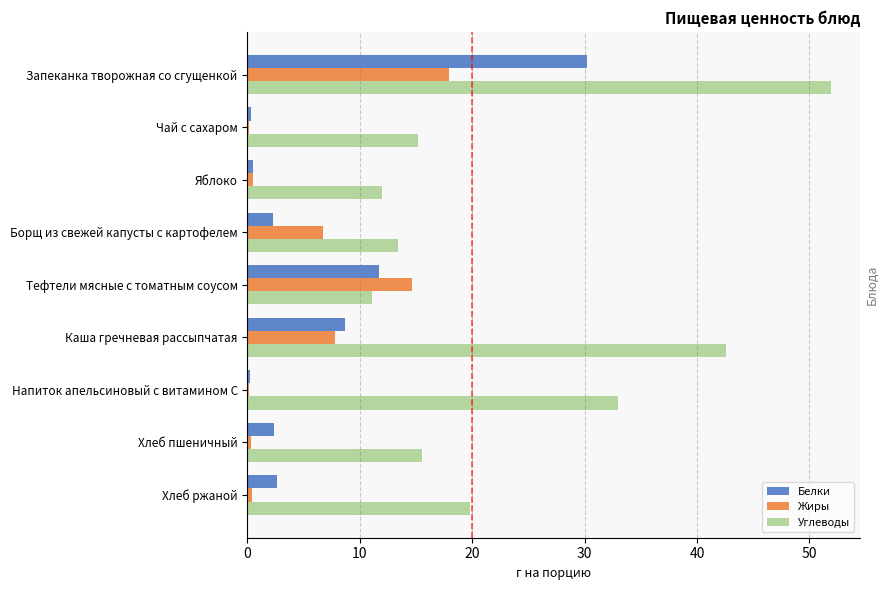

Is the value of Углеводы at Каша гречневая рассыпчатая greater than the value of Жиры at Хлеб пшеничный?

Yes